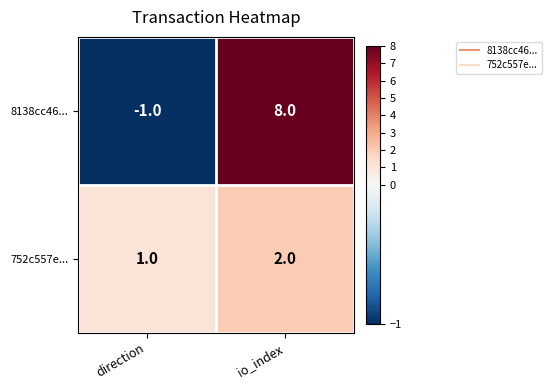

What is the approximate value of 8138cc46... at io_index?

8